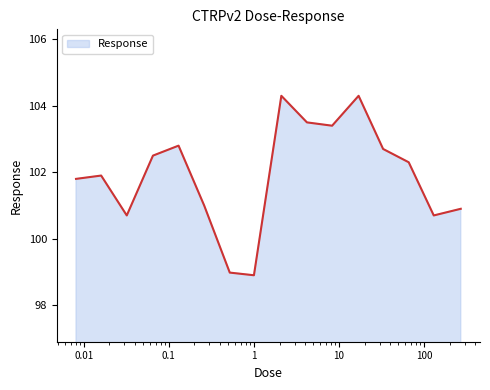

What is the greatest value displayed?

104.3